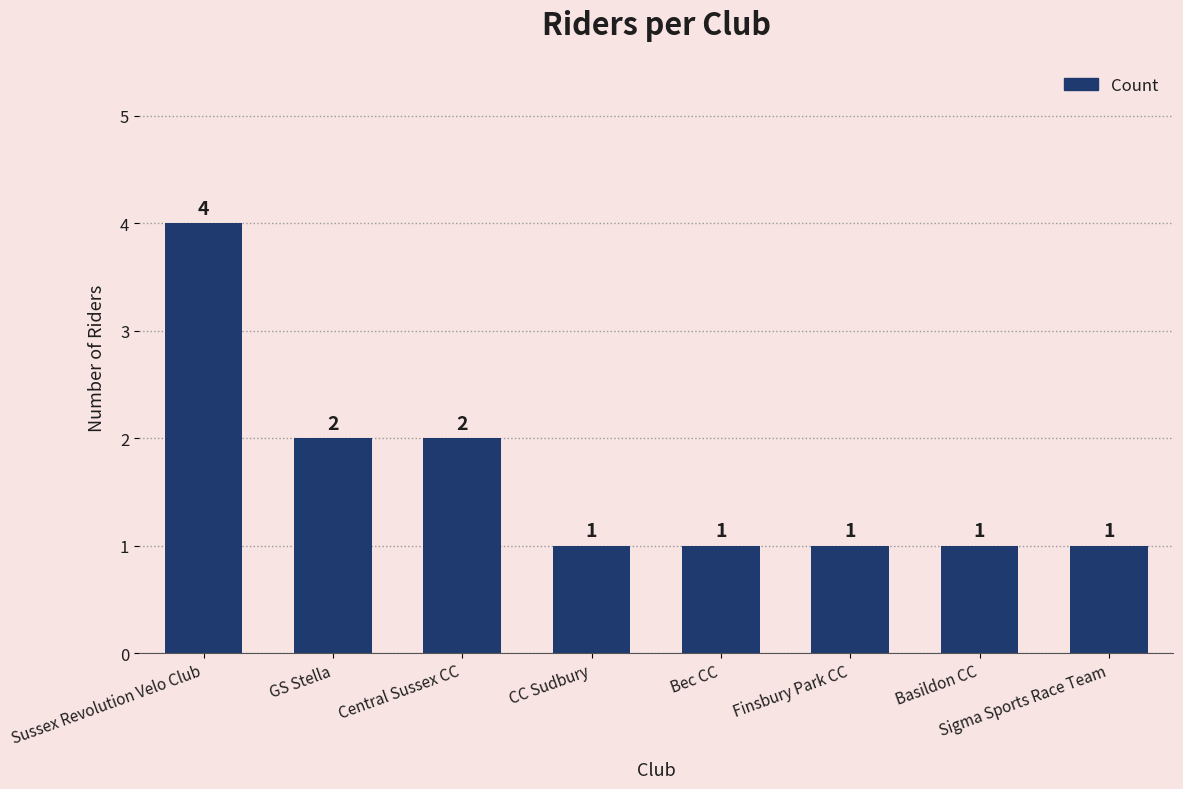

Reading left to right, transcribe all the data shown in this chart.

Sussex Revolution Velo Club=4	GS Stella=2	Central Sussex CC=2	CC Sudbury=1	Bec CC=1	Finsbury Park CC=1	Basildon CC=1	Sigma Sports Race Team=1